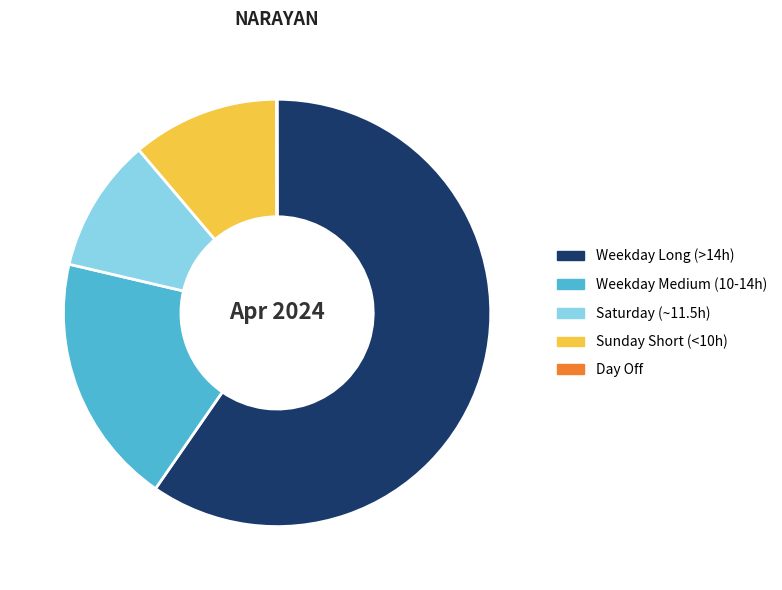

Combined, do Saturday (~11.5h) and Weekday Long (>14h) account for over 50%?

Yes